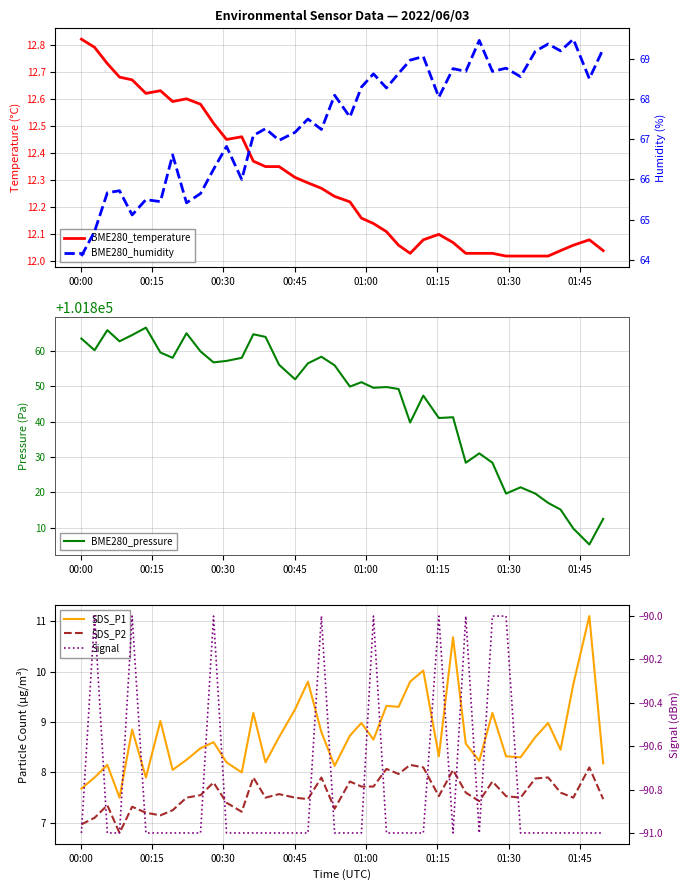

What is the highest value of the BME280_pressure series?

101866.7